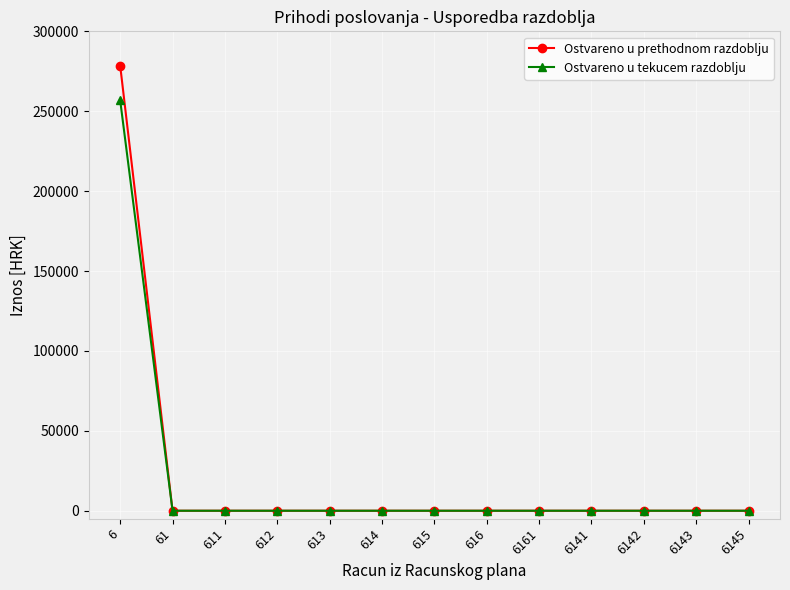

Reading left to right, list all the values displayed in this chart.

Ostvareno u prethodnom razdoblju: 278455.2	0.0	0.0	0.0	0.0	0.0	0.0	0.0	0.0	0.0	0.0	0.0	0.0
Ostvareno u tekucem razdoblju: 256766.2	0.0	0.0	0.0	0.0	0.0	0.0	0.0	0.0	0.0	0.0	0.0	0.0